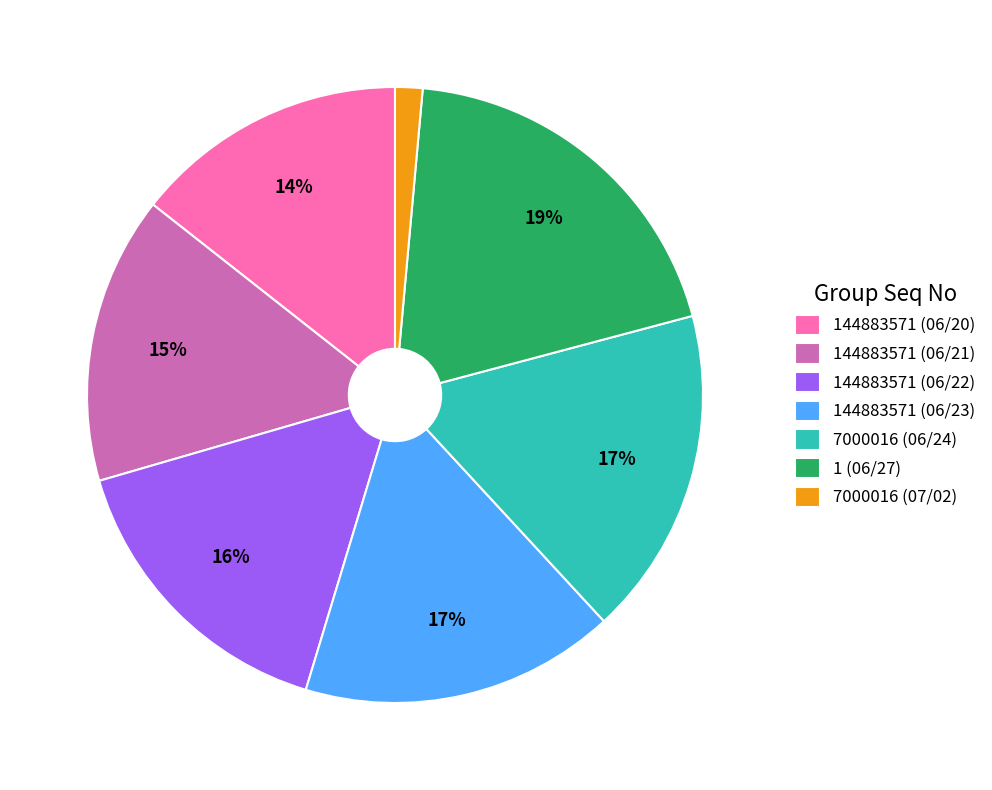

Does 144883571 (06/23) represent more than half of the total?

No